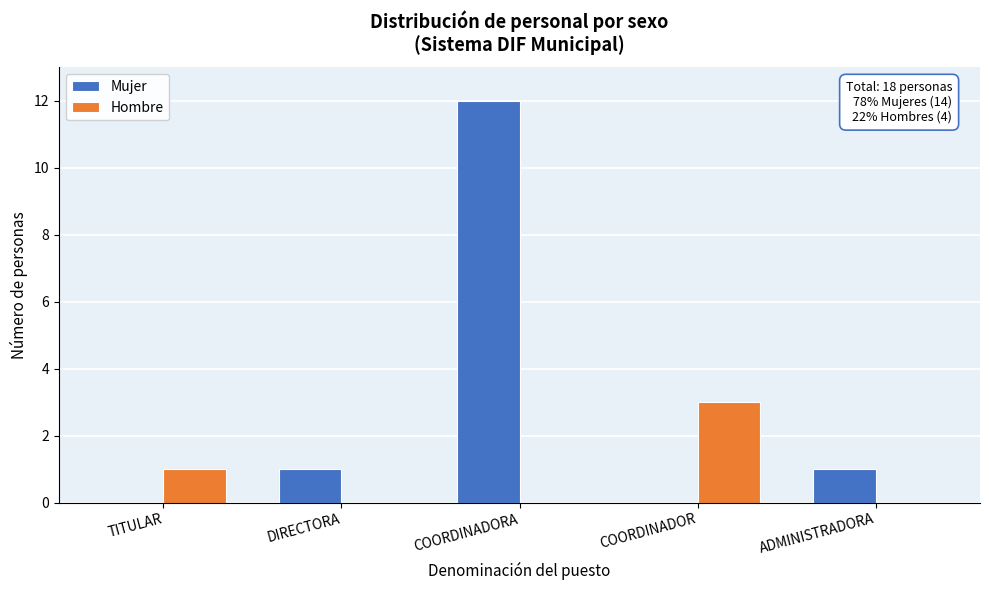

Reading left to right, what are all the values shown in this chart?

Mujer: TITULAR=0	DIRECTORA=1	COORDINADORA=12	COORDINADOR=0	ADMINISTRADORA=1
Hombre: TITULAR=1	DIRECTORA=0	COORDINADORA=0	COORDINADOR=3	ADMINISTRADORA=0